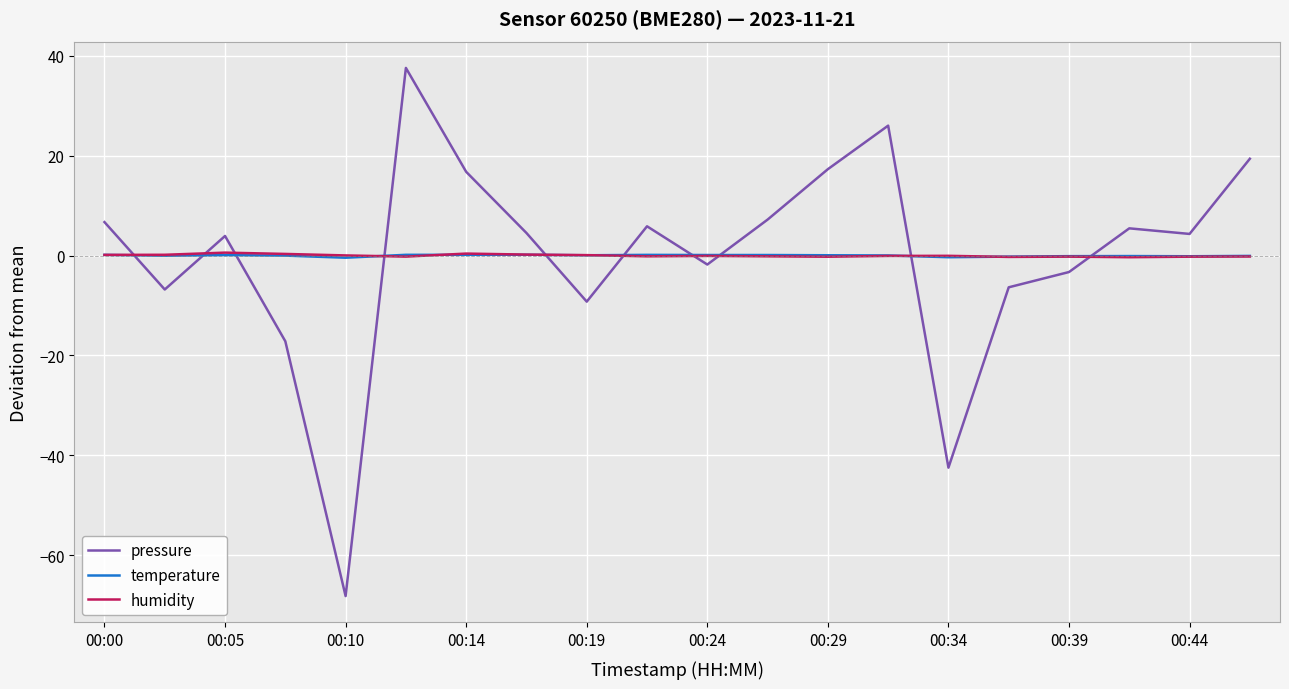

After their last crossing, which series has the higher values: pressure or humidity?

pressure